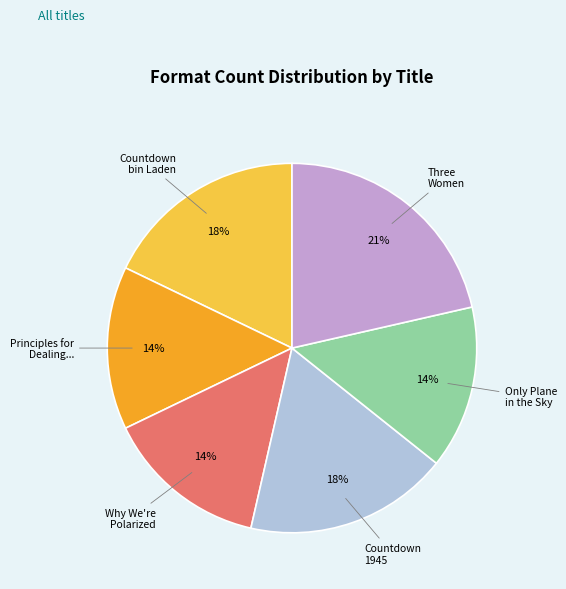

Is there any slice that represents more than half of the pie?

No